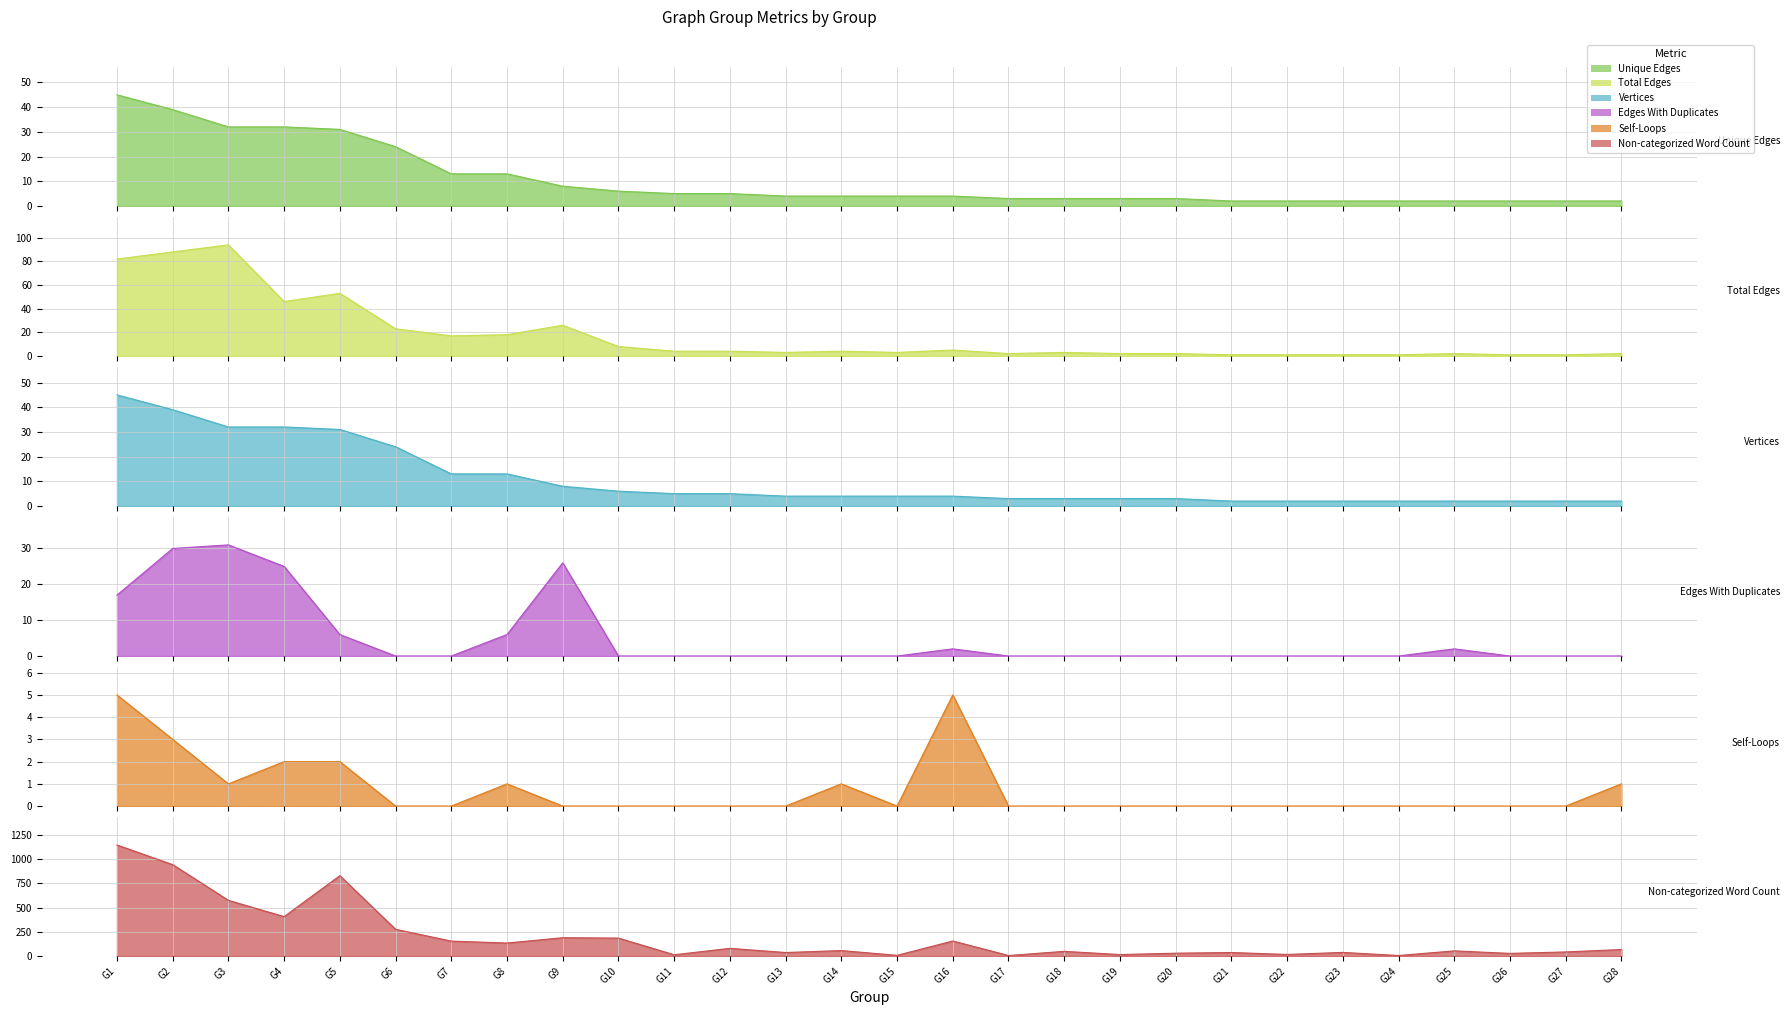

At which label is Self-Loops closest to 2?

G4